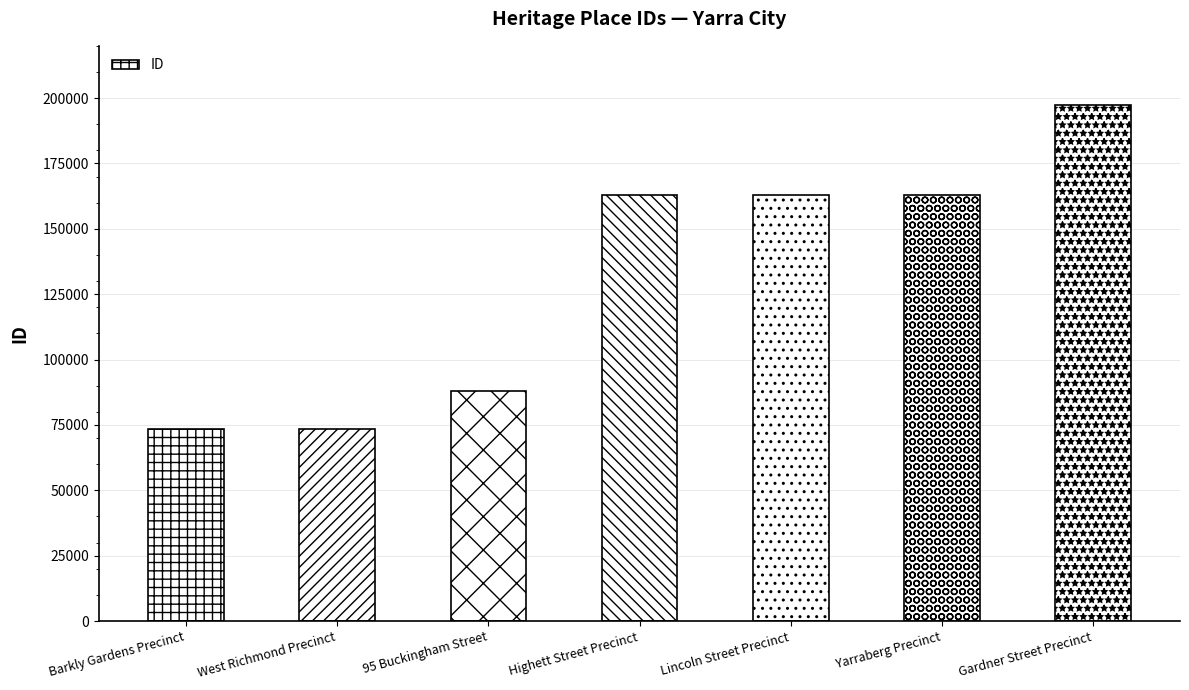

What is the sum of all values?

920853